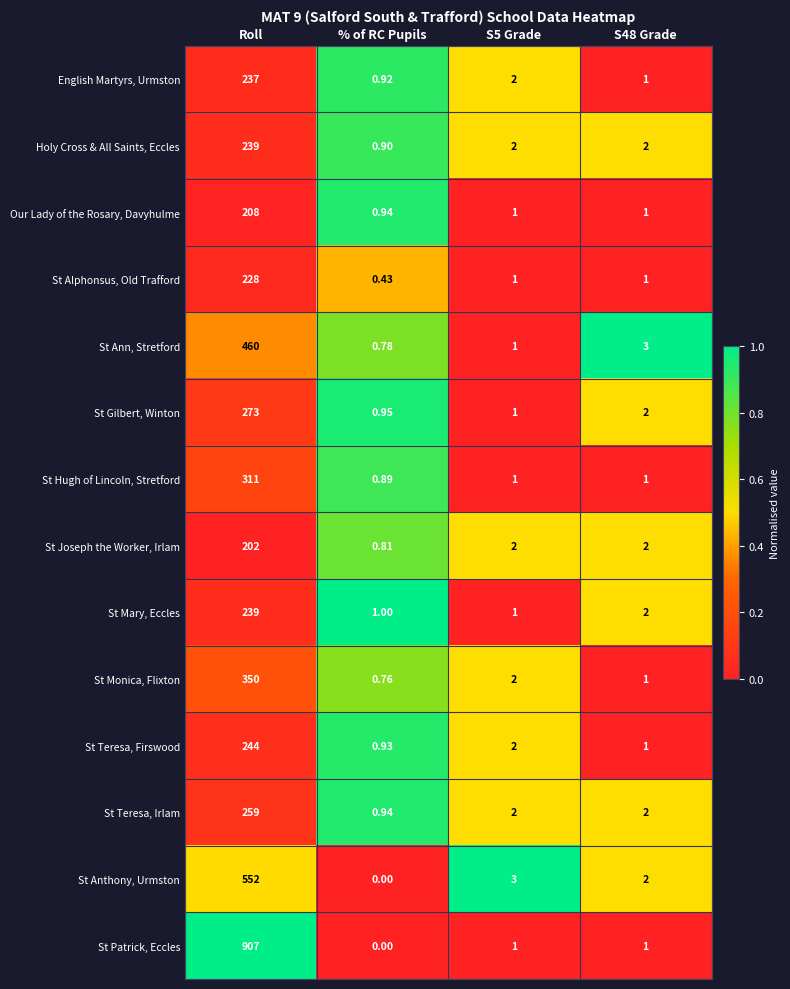

What is the difference between the highest and lowest values at S48 Grade?

2.0